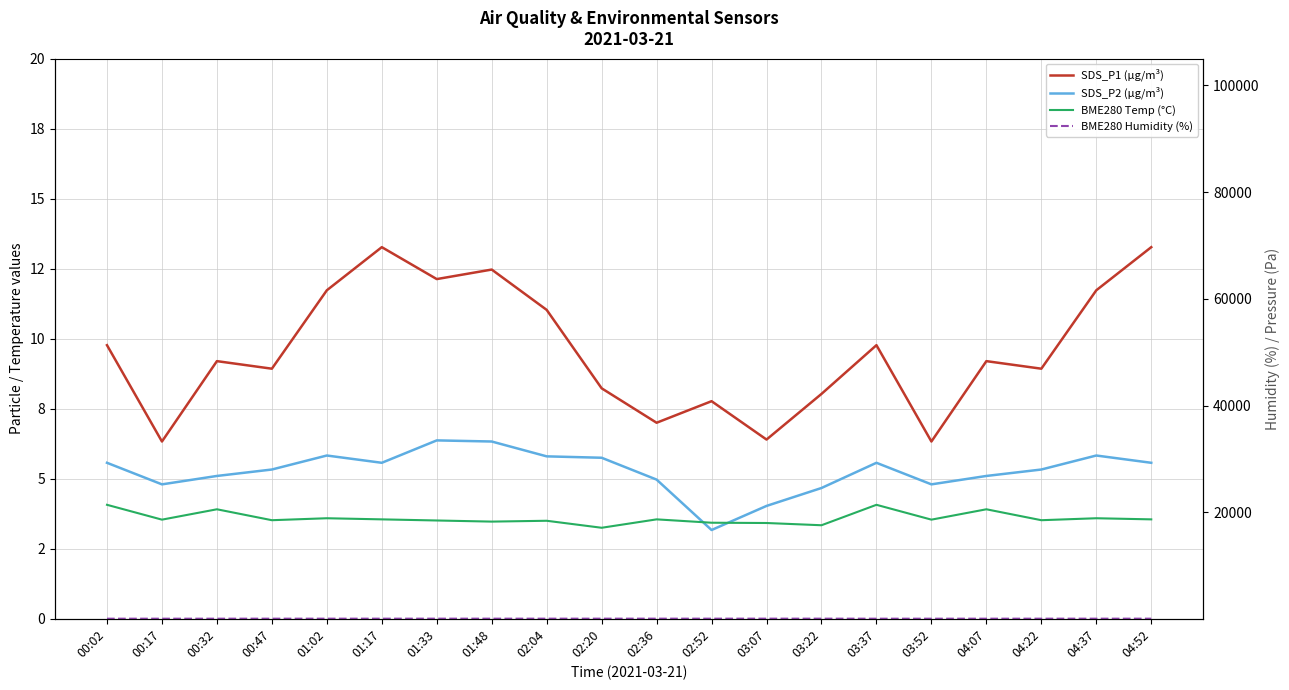

Which series has the largest total across all categories?

BME280 Humidity (%)